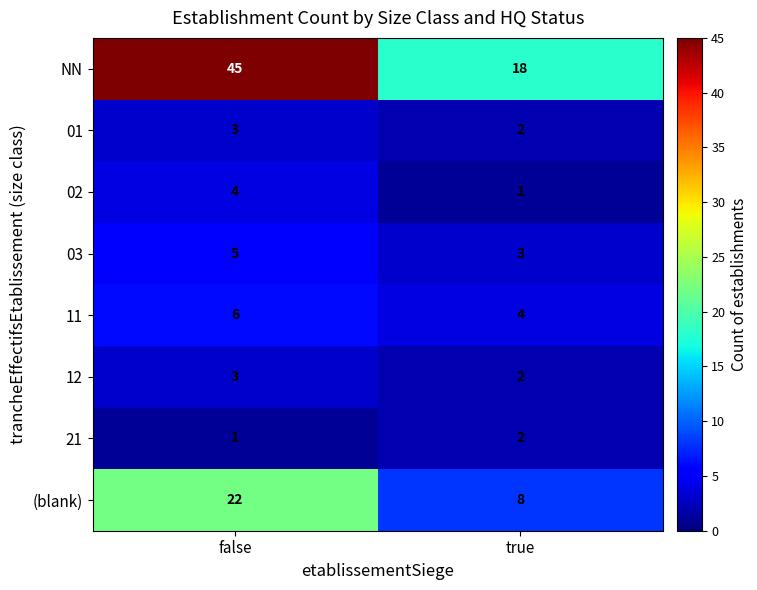

What is the spread (max minus min) of values at false?

44